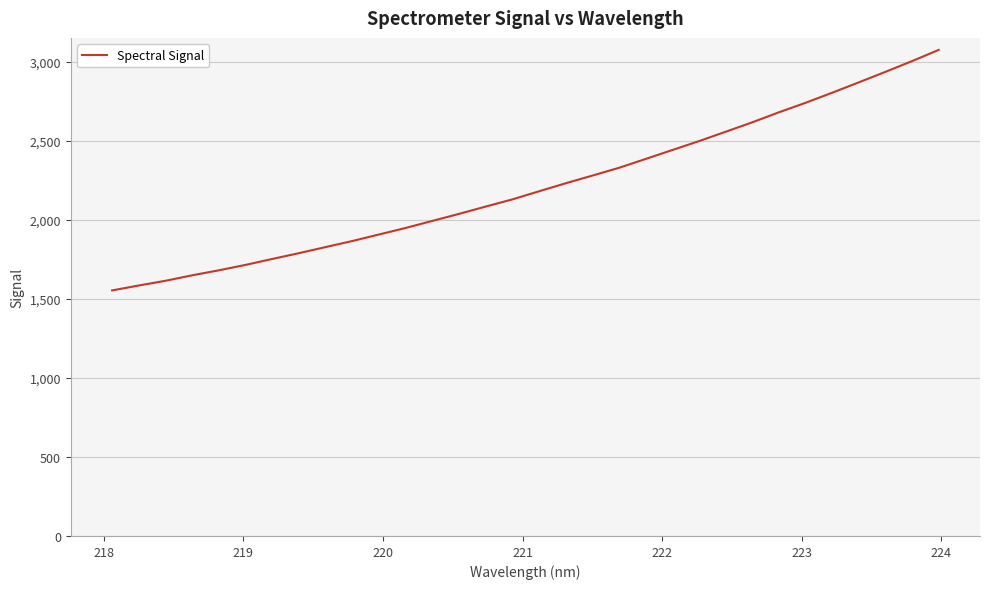

What is the maximum value shown in the chart?

3073.3